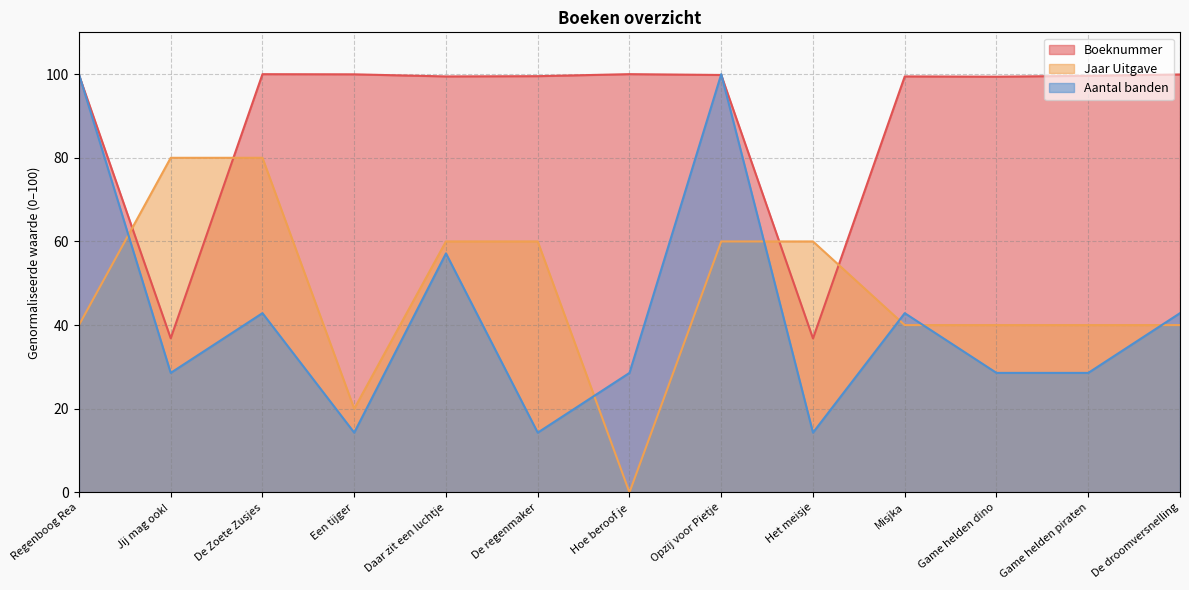

Where do Boeknummer and Jaar Uitgave first cross each other?

Regenboog Rea and Jij mag ook!